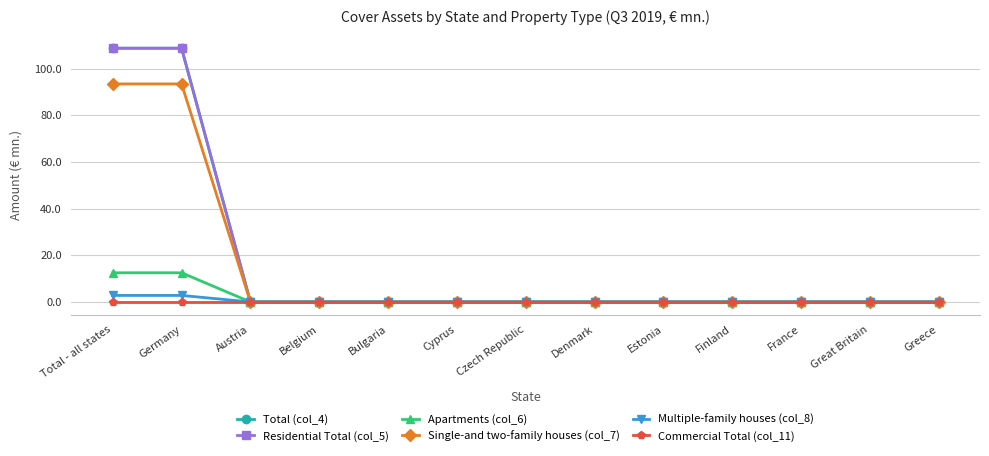

At Denmark, list the series in order from largest to smallest.

Total (col_4), Residential Total (col_5), Apartments (col_6), Single-and two-family houses (col_7), Multiple-family houses (col_8), Commercial Total (col_11)